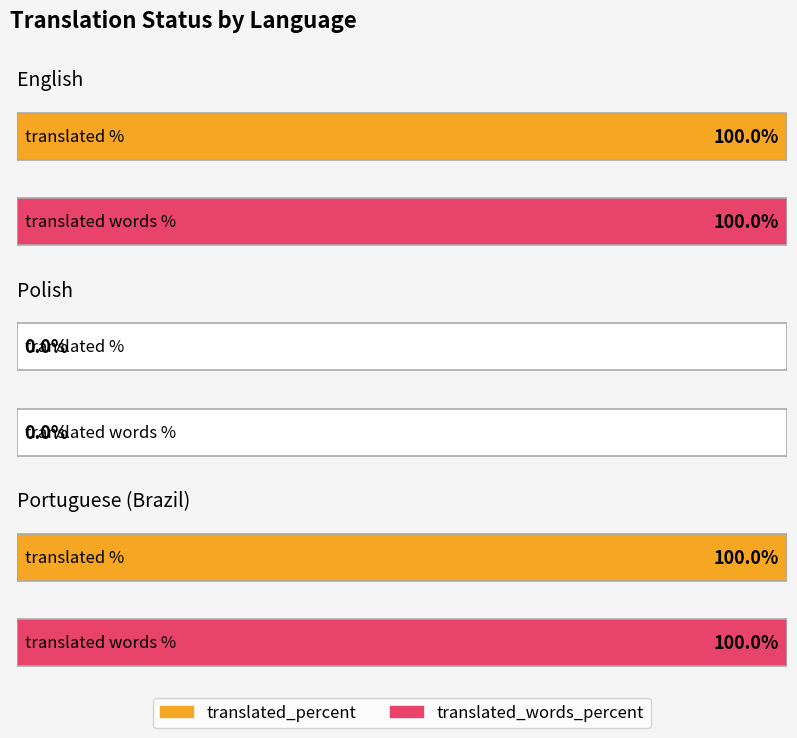

What is the value of the translated_percent bar at the 1st from the left?

100